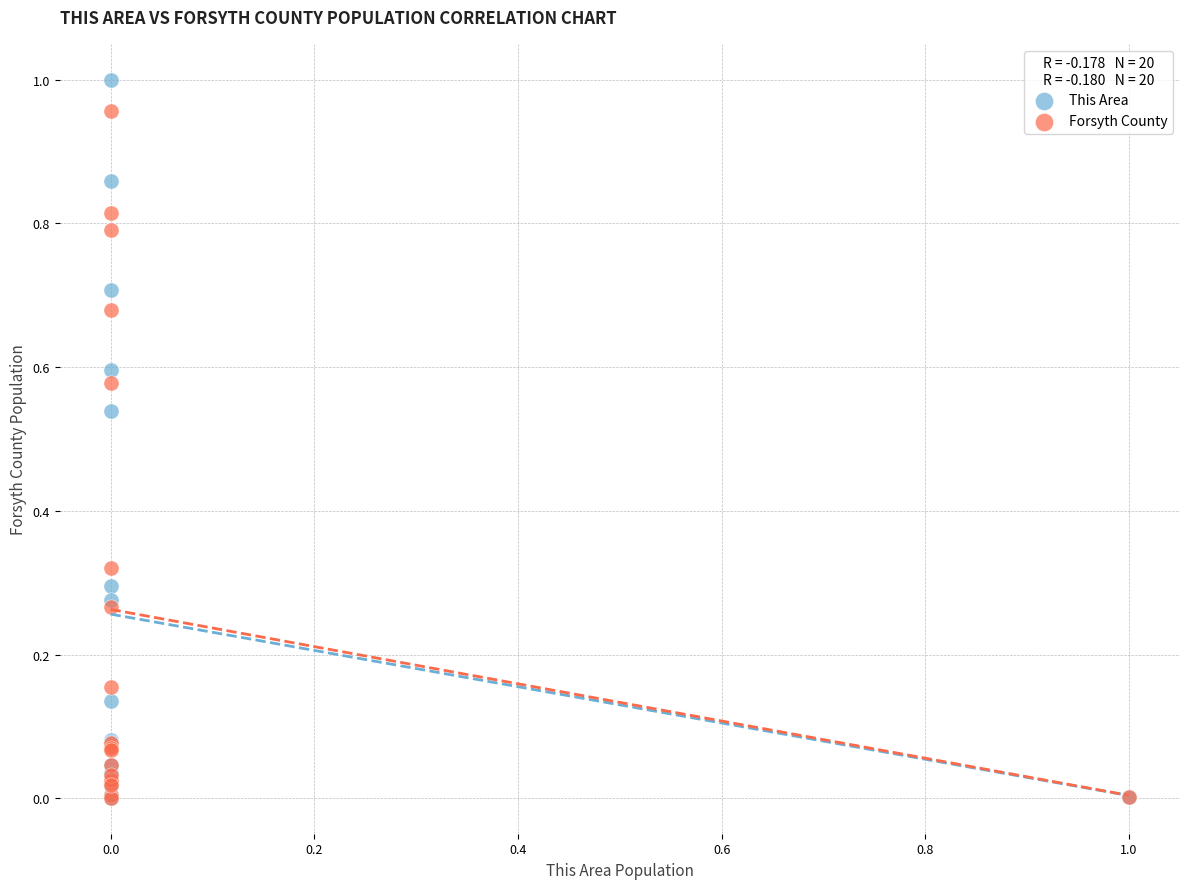

Which series has the largest Y range (max minus min)?

This Area